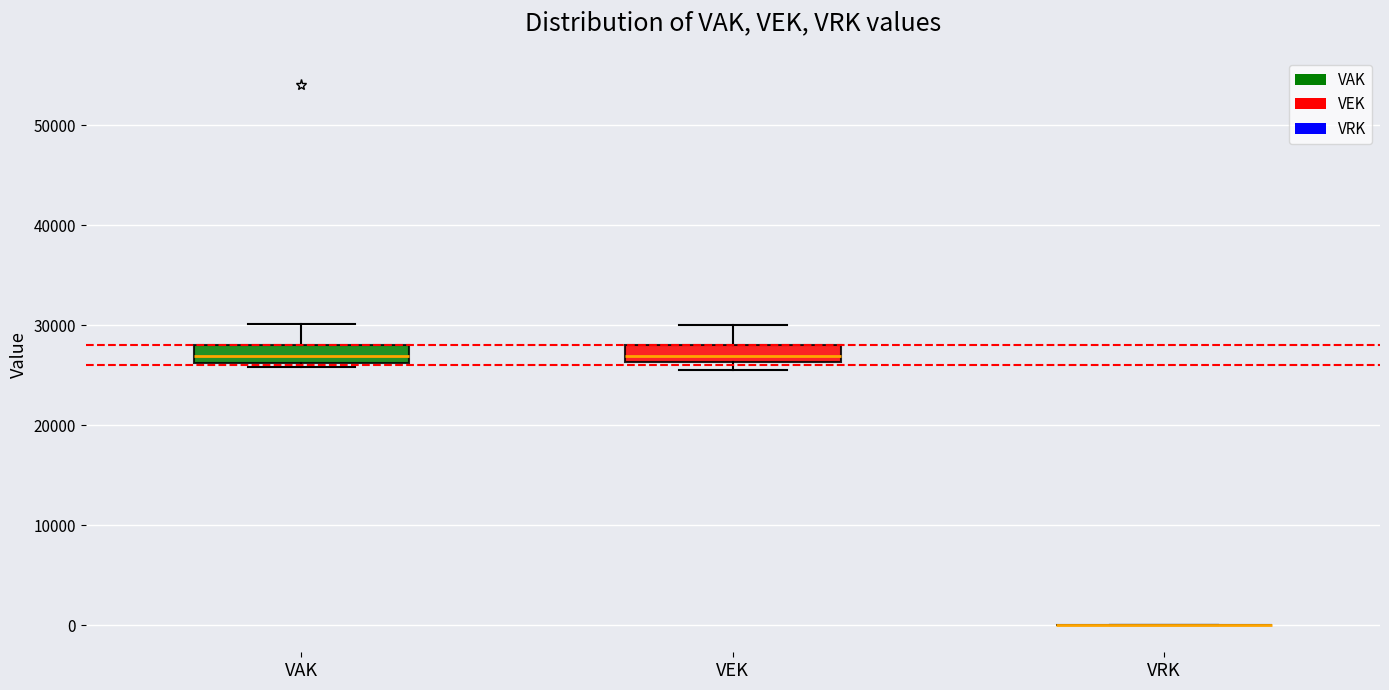

Reading left to right, transcribe this box plot: for each box, give where its median line is, the range the box spans, and where its two whiskers end, as read against the y-axis. The values are not printed on the chart, so give them approximately, as read against the axis.

VAK: median 27000, box 26000 to 28000, whiskers 26000 (just below the box's lower edge) to 30000
VEK: median 27000, box 26000 to 28000, whiskers 26000 (just below the box's lower edge) to 30000
VRK: box collapsed to a line at 0, whiskers 0 to 0